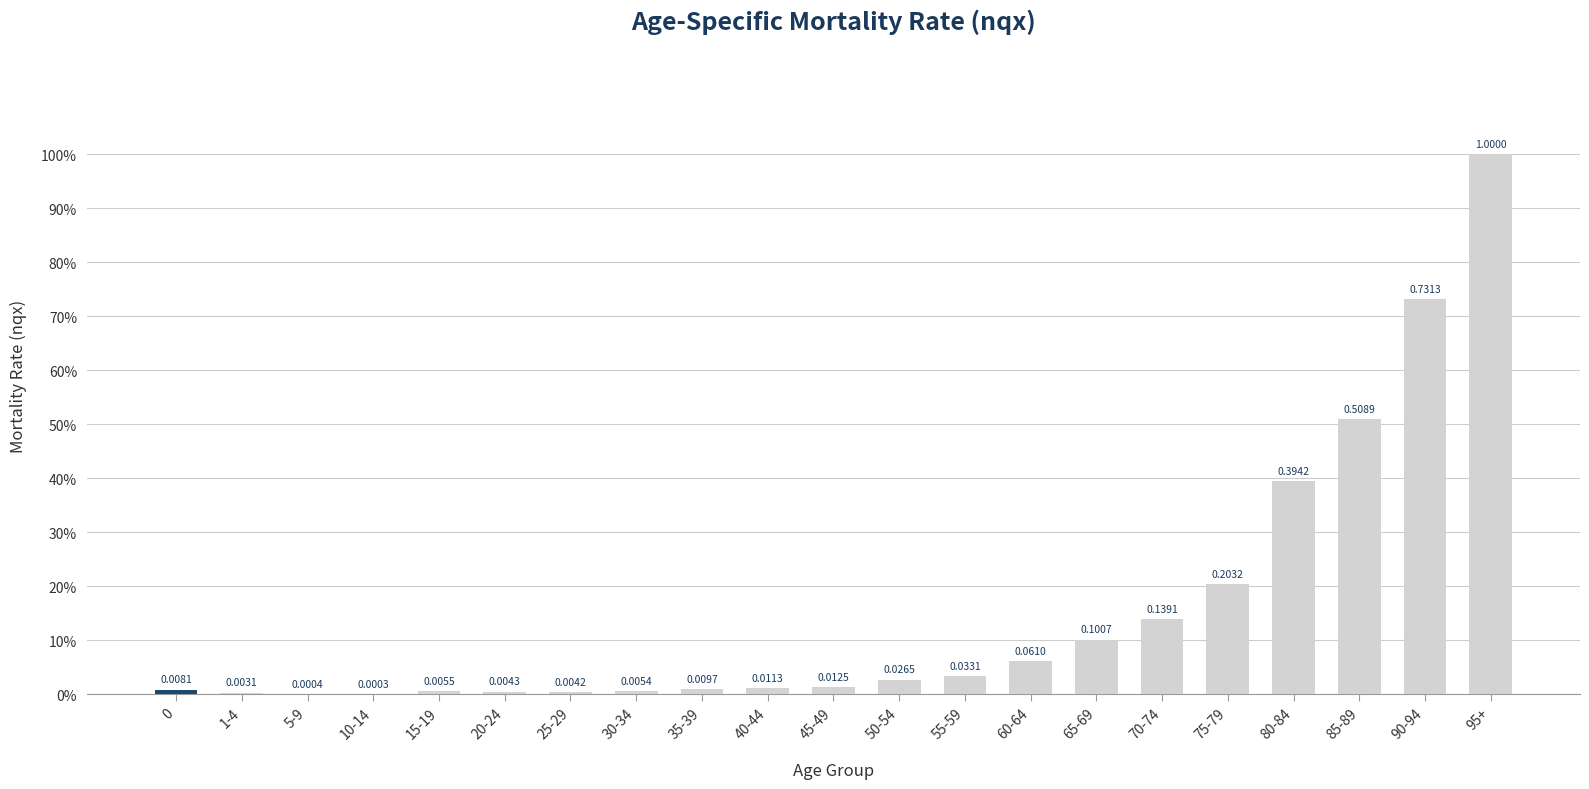

What is the difference between the values at 80-84 and 55-59?

0.4